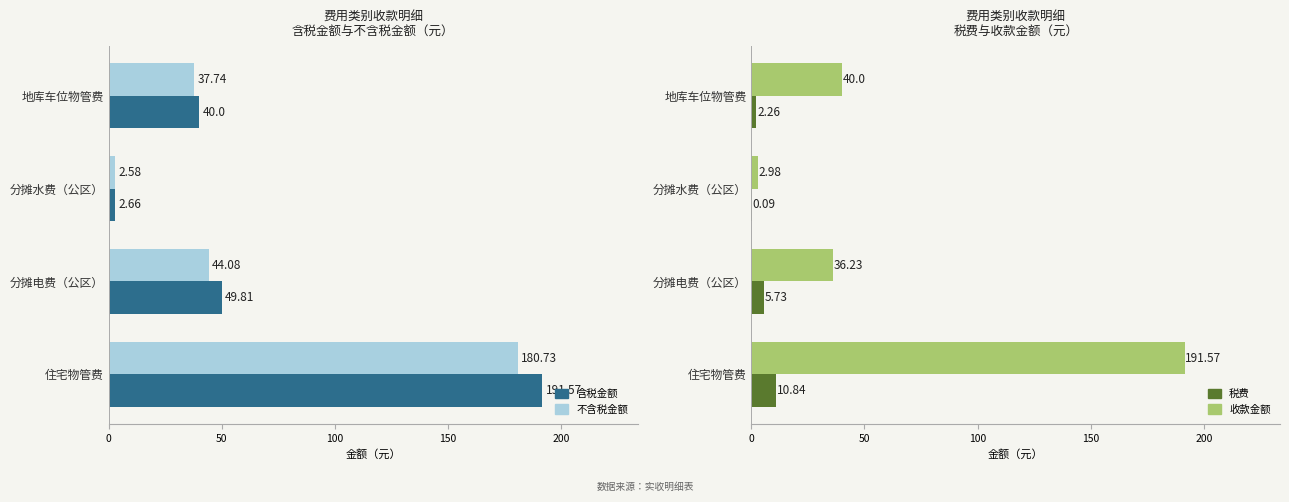

How many values in the 不含税金额 series are below 44?

2